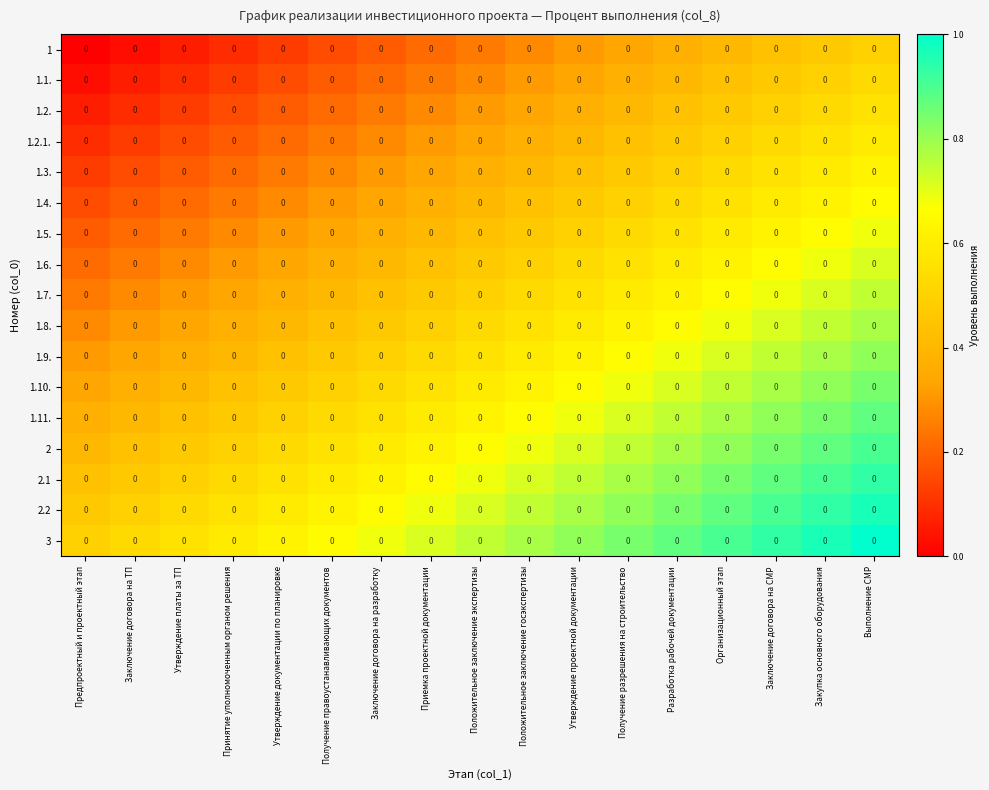

What is the maximum value for 1.7.?

0.7